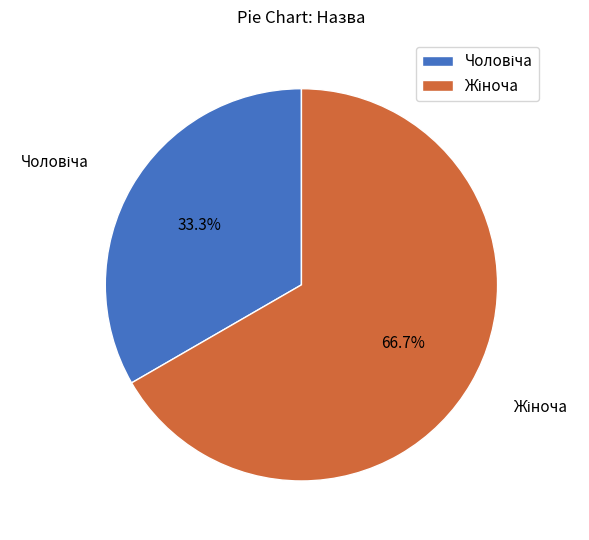

Is there a majority slice in this chart?

Yes